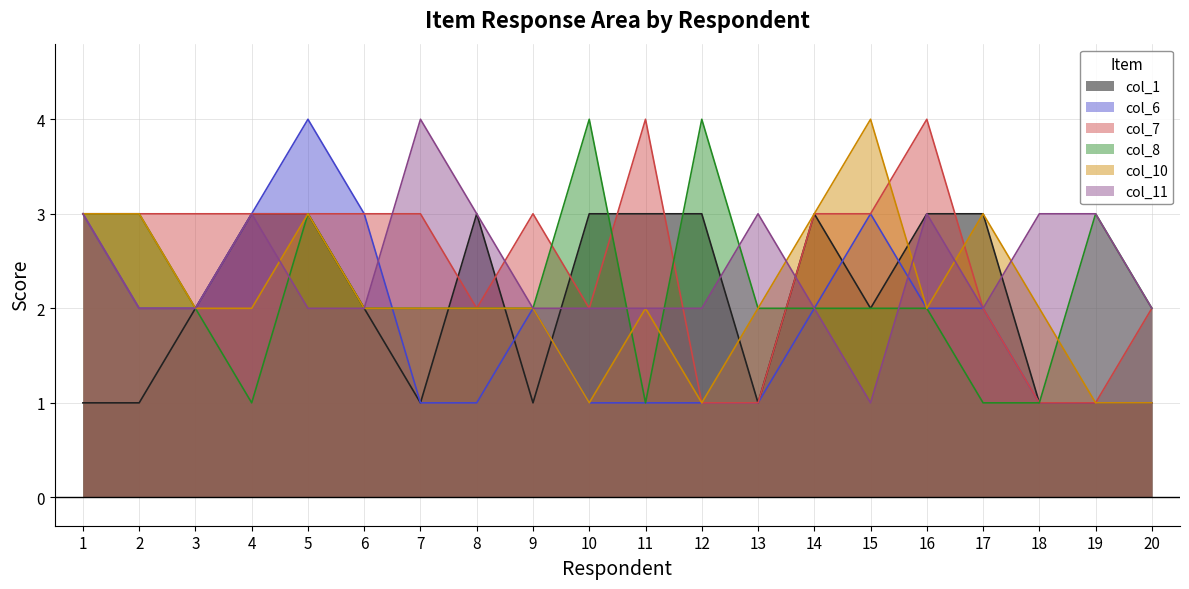

Reading right to left, extract all data points from this chart.

col_1: 20=1	19=1	18=1	17=3	16=3	15=2	14=3	13=1	12=3	11=3	10=3	9=1	8=3	7=1	6=2	5=3	4=3	3=2	2=1	1=1
col_6: 20=1	19=1	18=1	17=2	16=2	15=3	14=2	13=1	12=1	11=1	10=1	9=2	8=1	7=1	6=3	5=4	4=3	3=2	2=2	1=3
col_7: 20=2	19=1	18=1	17=2	16=4	15=3	14=3	13=1	12=1	11=4	10=2	9=3	8=2	7=3	6=3	5=3	4=3	3=3	2=3	1=3
col_8: 20=2	19=3	18=1	17=1	16=2	15=2	14=2	13=2	12=4	11=1	10=4	9=2	8=2	7=2	6=2	5=3	4=1	3=2	2=3	1=3
col_10: 20=1	19=1	18=2	17=3	16=2	15=4	14=3	13=2	12=1	11=2	10=1	9=2	8=2	7=2	6=2	5=3	4=2	3=2	2=3	1=3
col_11: 20=2	19=3	18=3	17=2	16=3	15=1	14=2	13=3	12=2	11=2	10=2	9=2	8=3	7=4	6=2	5=2	4=3	3=2	2=2	1=3